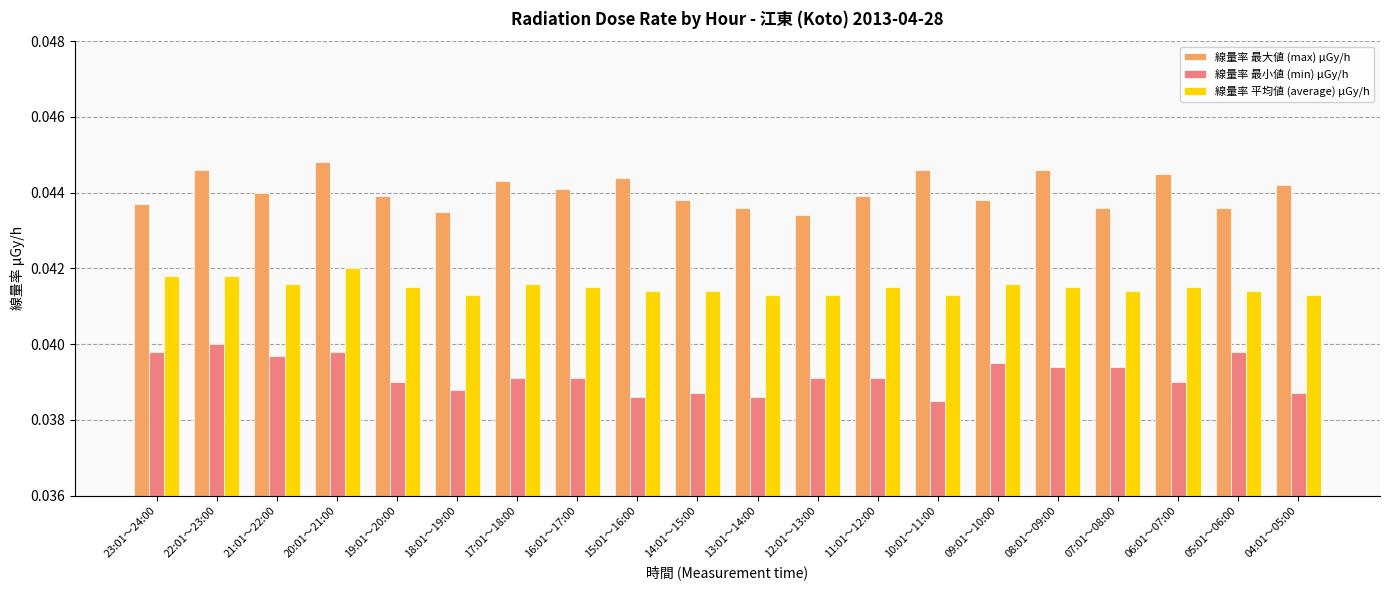

Does the chart contain stacked bars?

No